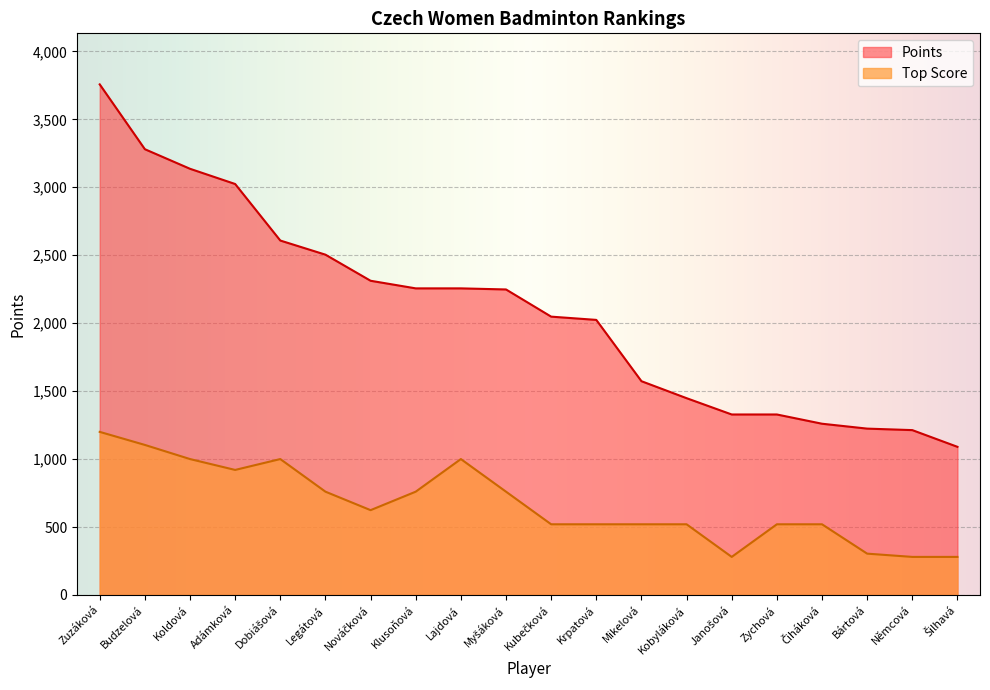

What is the difference between the highest and lowest values at Kubečková?

1528